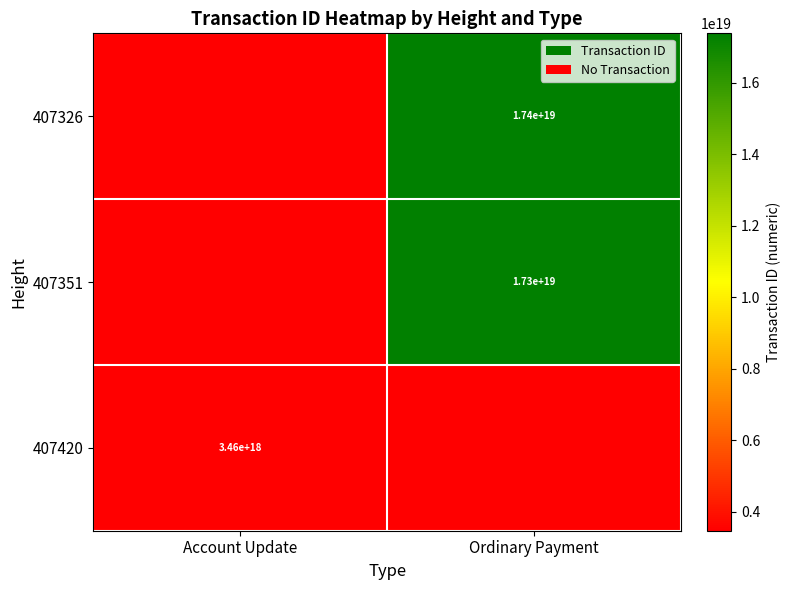

Is the value of 407420 at Account Update greater than the value of 407351 at Ordinary Payment?

No